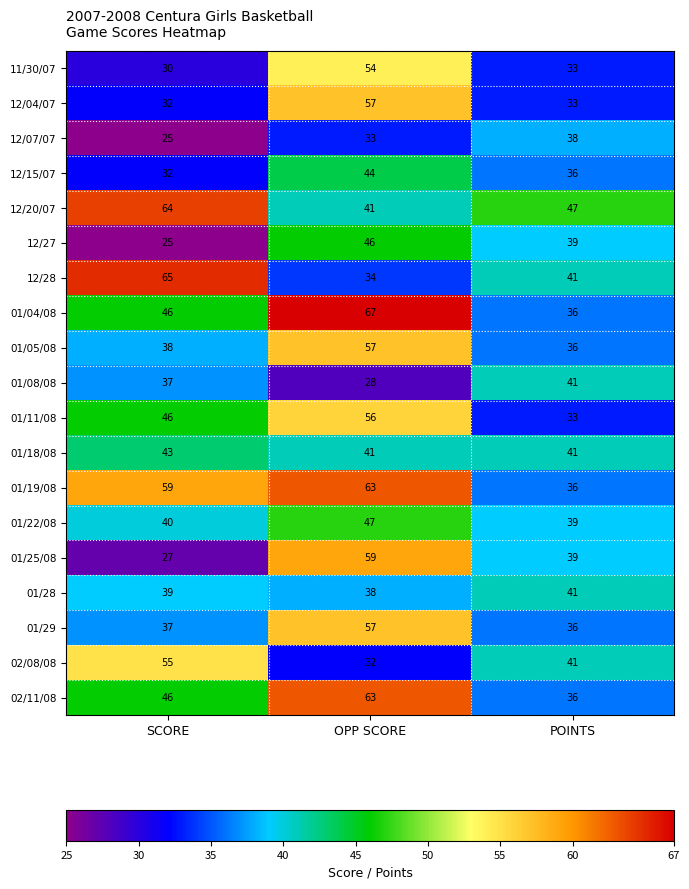

What is the total value across all series at SCORE?

786